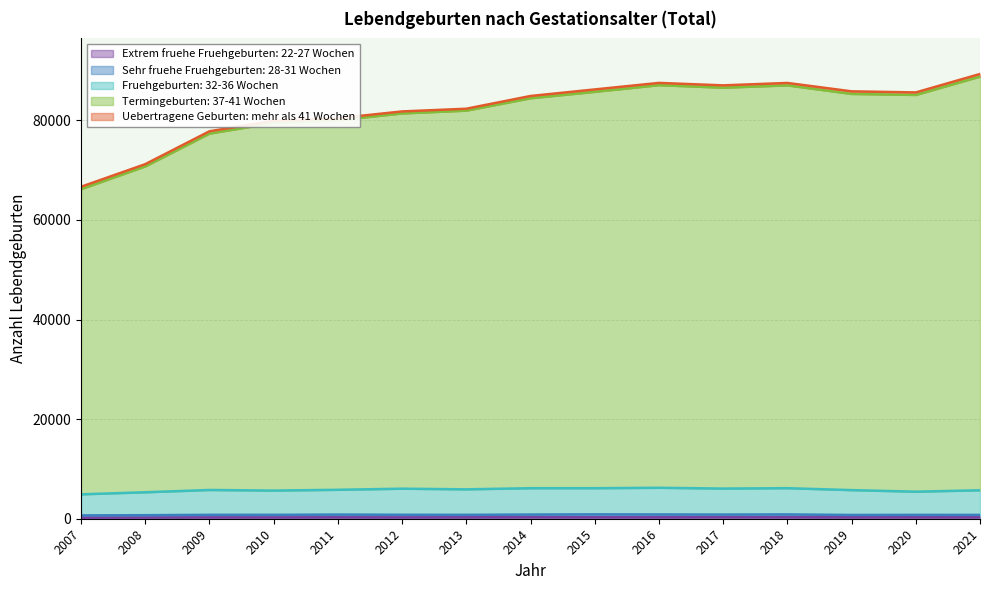

What is the difference between the second highest and second lowest values in the Extrem fruehe Fruehgeburten: 22-27 Wochen series?

54